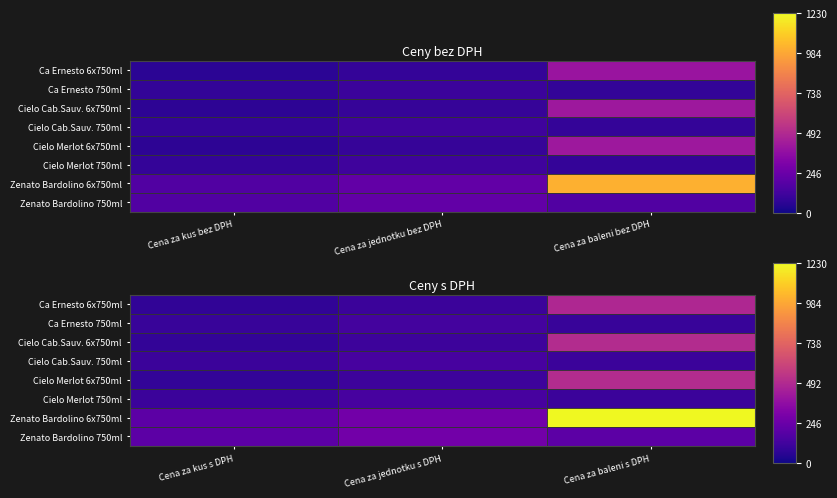

At Cena za baleni s DPH, list the series in order from largest to smallest.

Zenato Bardolino 6x750ml, Cielo Cab.Sauv. 6x750ml, Cielo Merlot 6x750ml, Ca Ernesto 6x750ml, Zenato Bardolino 750ml, Cielo Cab.Sauv. 750ml, Cielo Merlot 750ml, Ca Ernesto 750ml